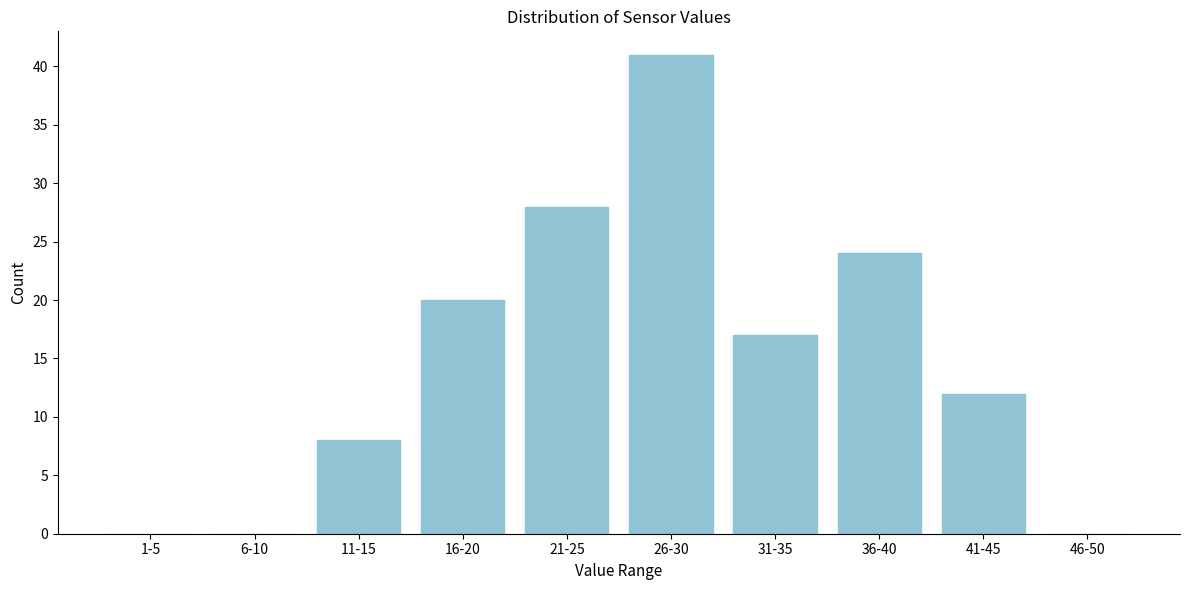

Reading left to right, extract all data points from this chart.

1-5=0	6-10=0	11-15=8	16-20=20	21-25=28	26-30=41	31-35=17	36-40=24	41-45=12	46-50=0